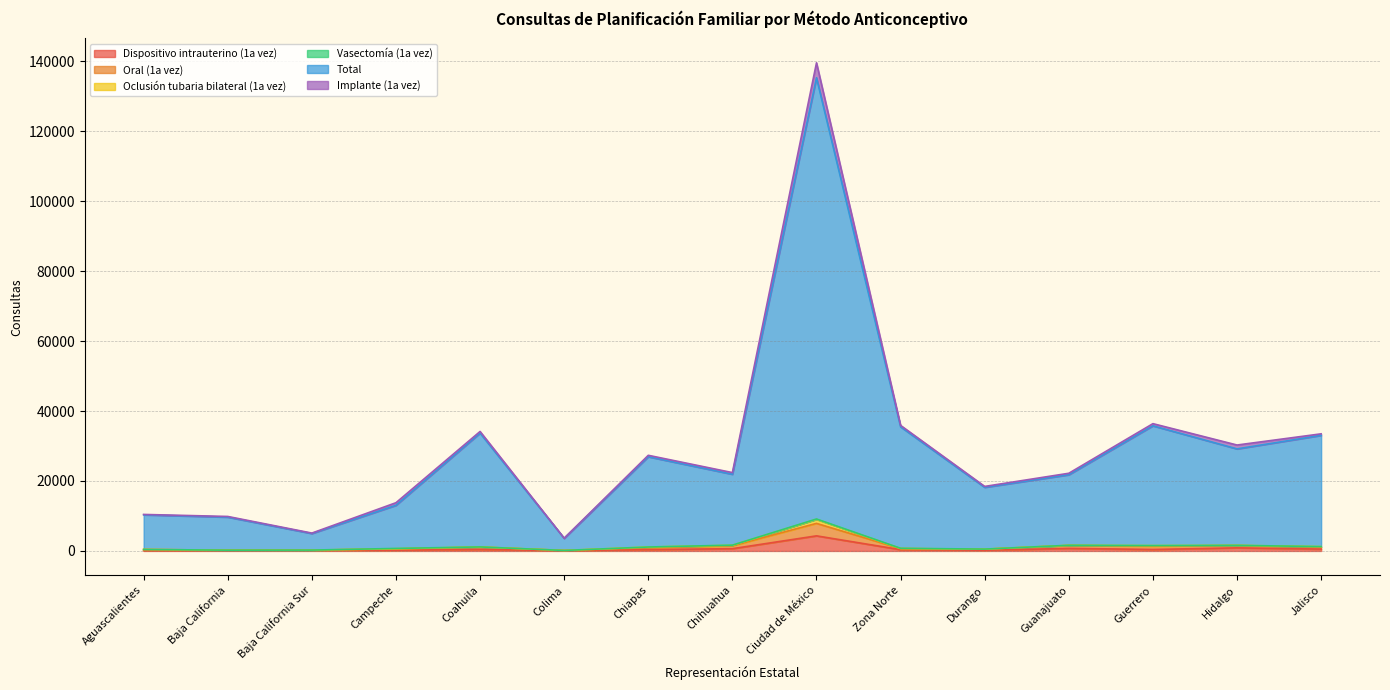

What is the smallest value displayed?

72